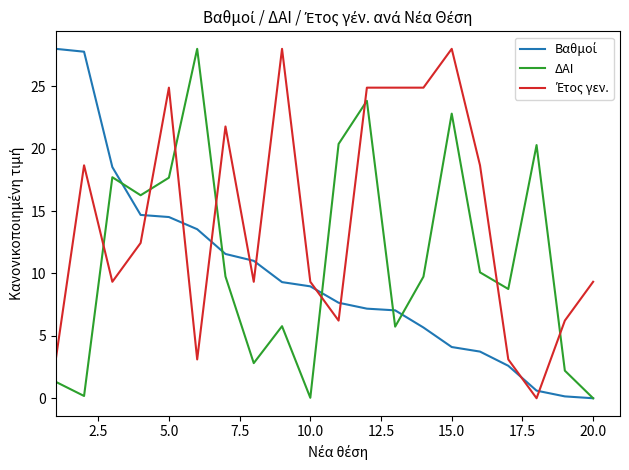

What is the maximum value shown in the chart?

28.0